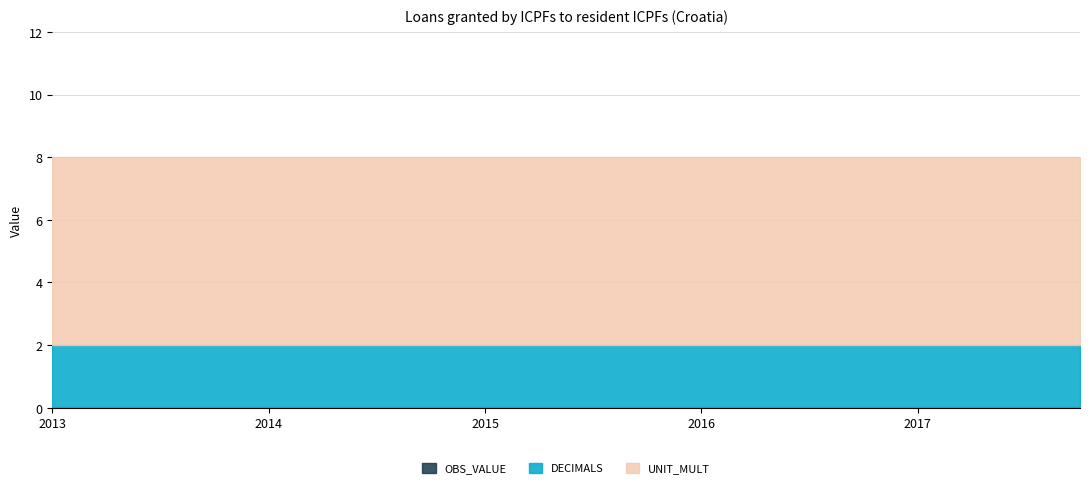

Which category has the lowest value across all series?

2013-Q1